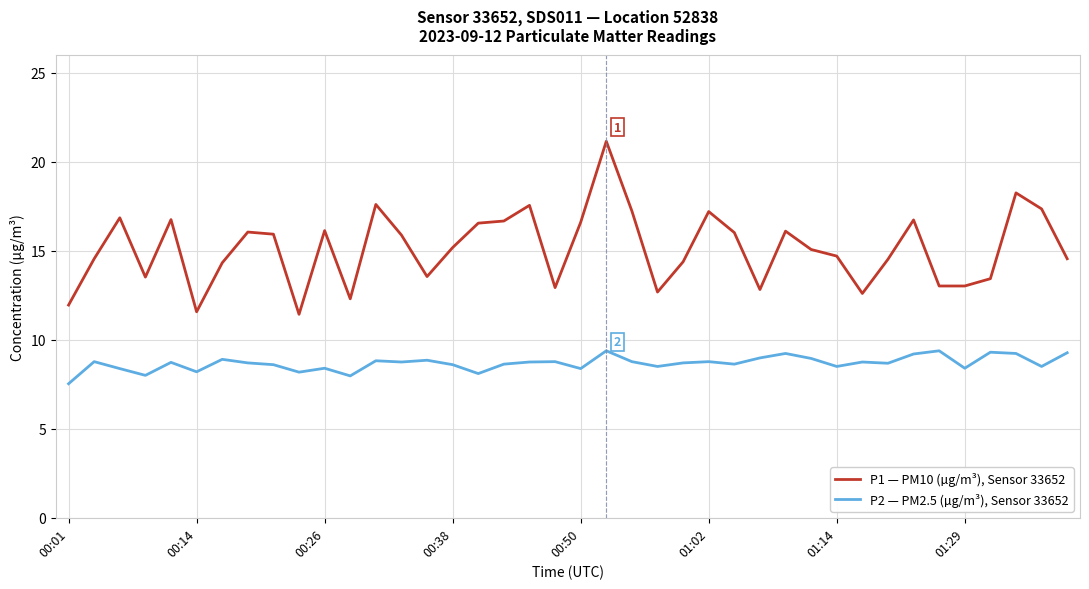

What is the difference between the maximum and minimum values in the P1 — PM10 (µg/m³), Sensor 33652 series?

9.7